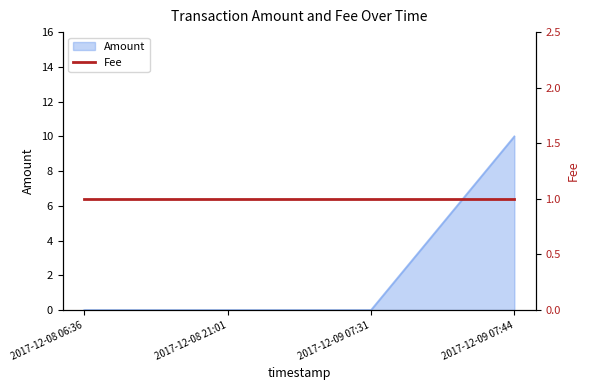

Between 2017-12-09 07:44 and 2017-12-08 06:36, which is larger?

2017-12-09 07:44